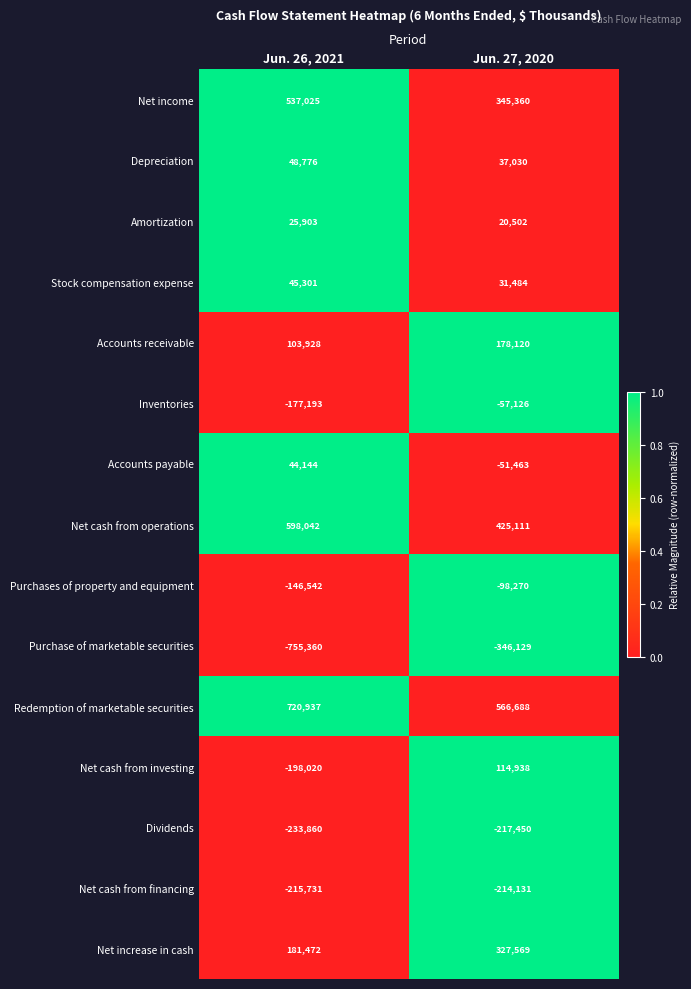

True or false: Purchases of property and equipment has a value of -38598 at Jun. 27, 2020.

False